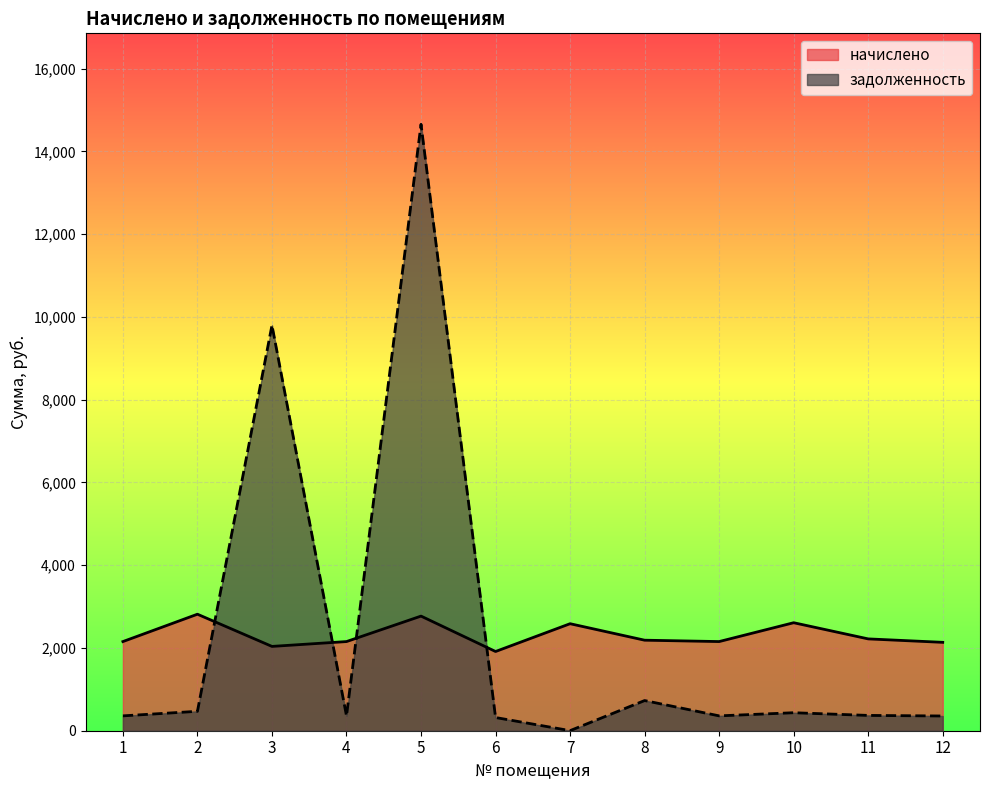

How many lines are shown in the chart?

2